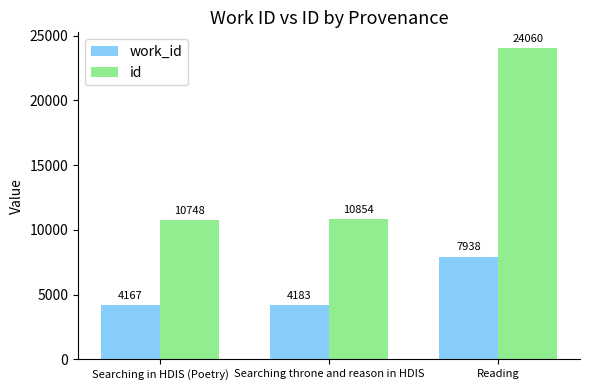

Which series changed the most between Searching in HDIS (Poetry) and Reading?

id